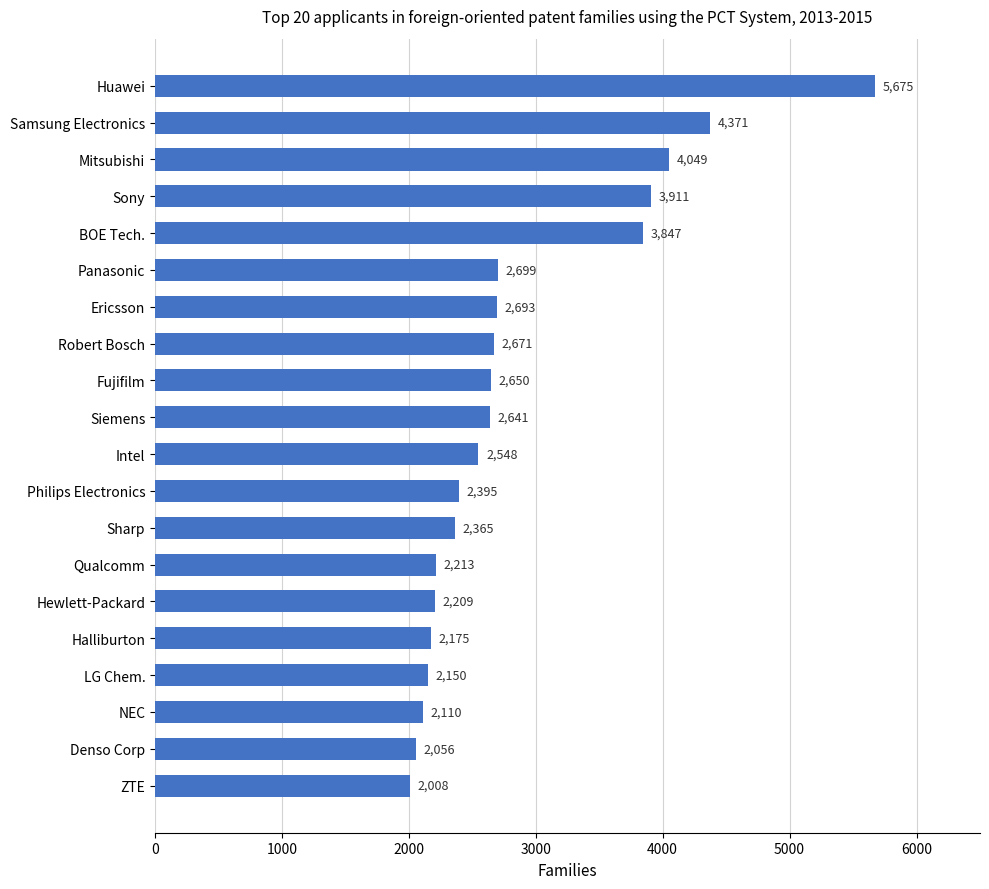

How many values are below 2641?

10